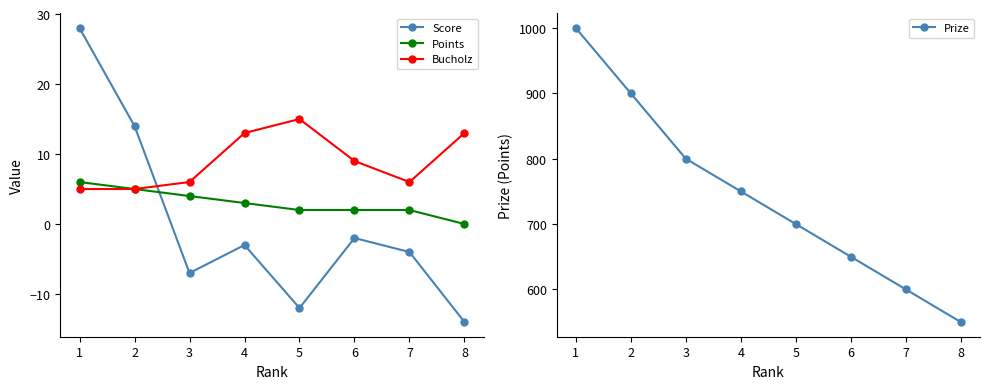

What is the difference between the highest and lowest values at 7?

604